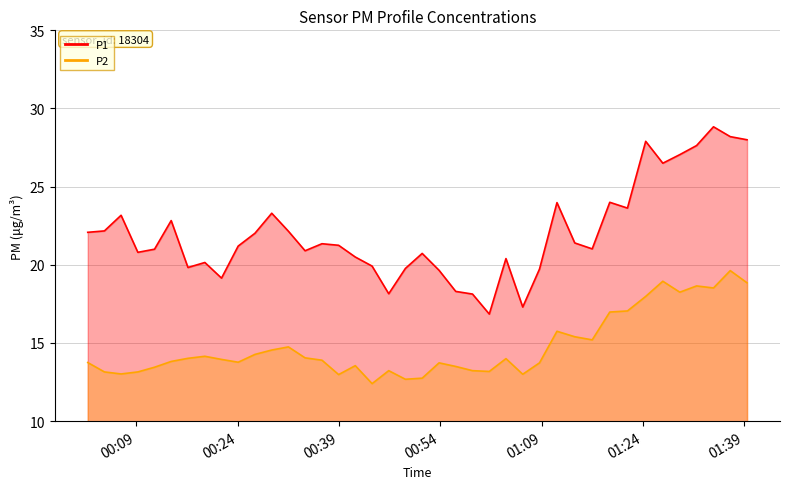

True or false: P1 has more than 1 interior local peaks.

True